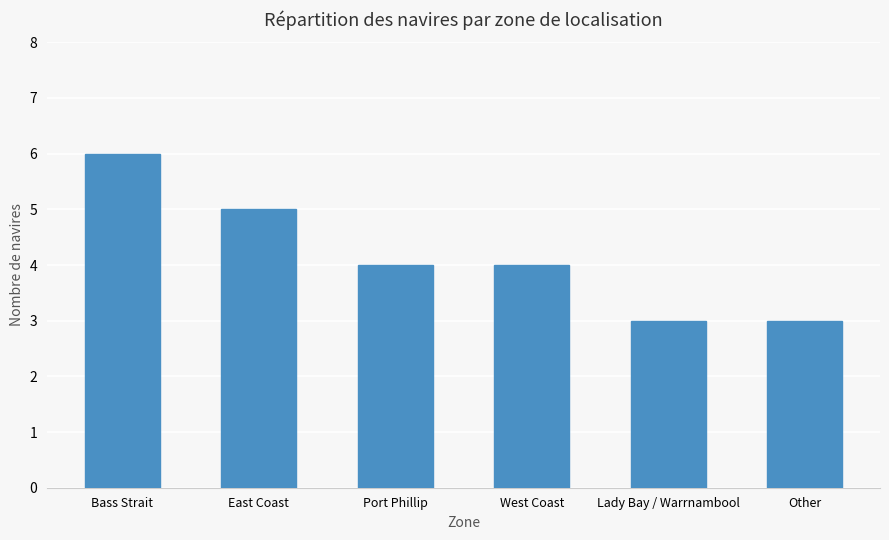

At which category does the chart reach its peak across all series?

Bass Strait